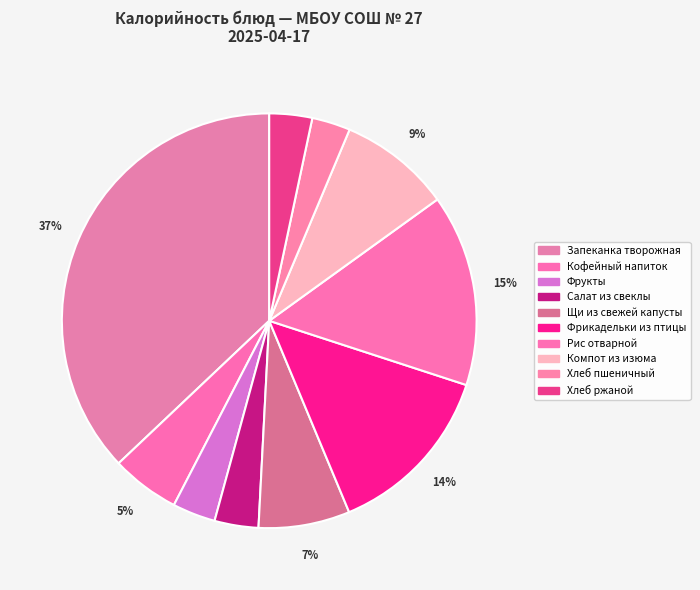

Is there any slice that represents more than half of the pie?

No